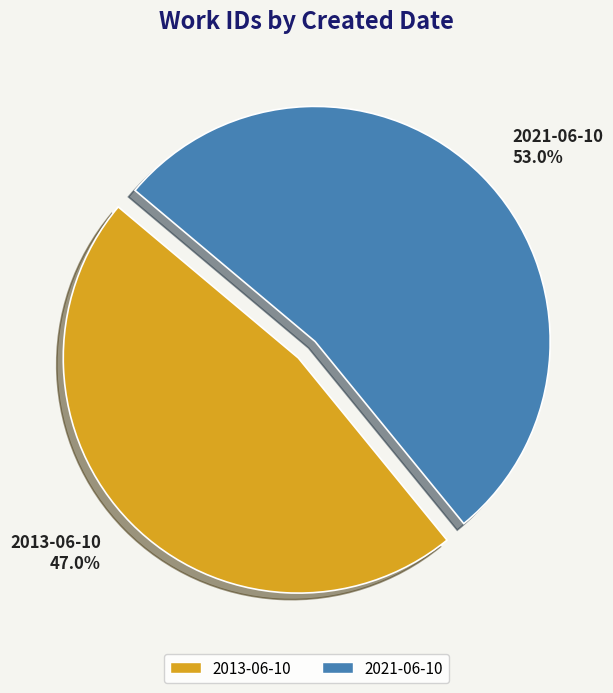

What percentage is the 2021-06-10 slice, to the nearest percent?

53%